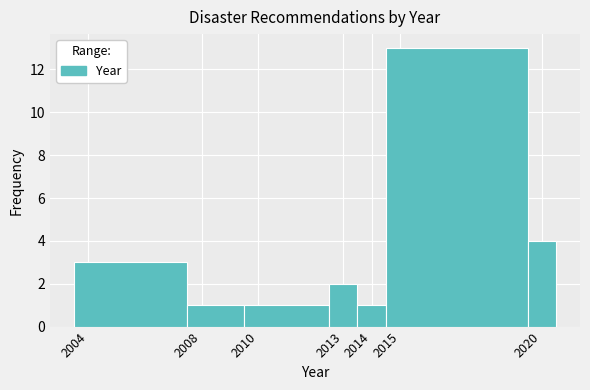

Reading left to right, transcribe this chart: for each bar, give the range it covers on the x-axis and its height. The values are not printed on the chart, so give them approximately, as read against the axis.

2003.5 to 2007.5: 3
2007.5 to 2009.5: 1
2009.5 to 2012.5: 1
2012.5 to 2013.5: 2
2013.5 to 2014.5: 1
2014.5 to 2019.5: 13
2019.5 to 2020.5: 4